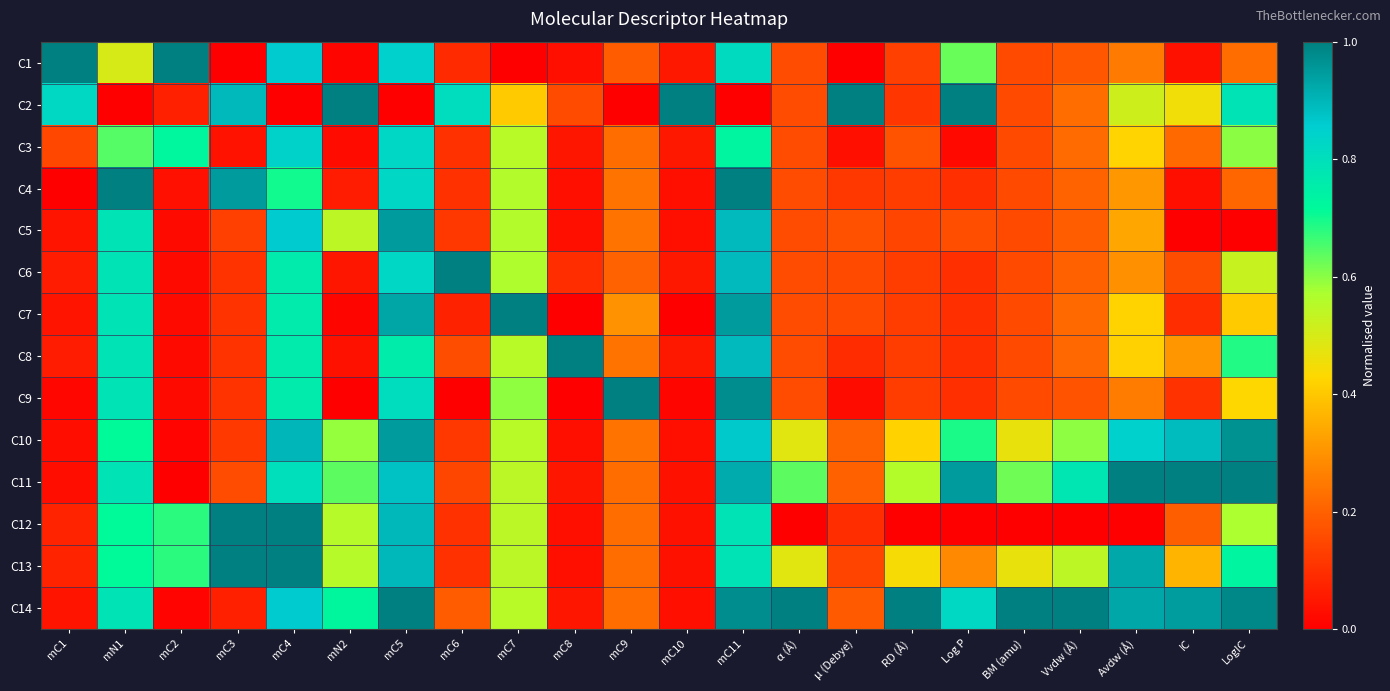

List the series in order of their peak value, highest first.

C1, C2, C4, C6, C7, C8, C9, C11, C12, C13, C14, C10, C5, C3